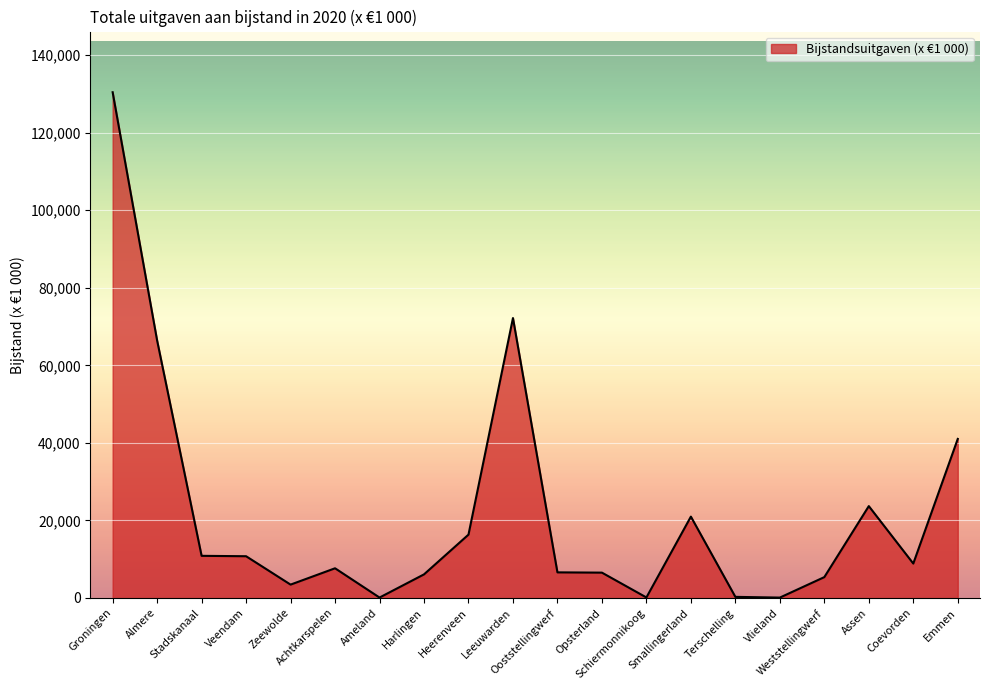

Which has a higher value, Almere or Assen?

Almere